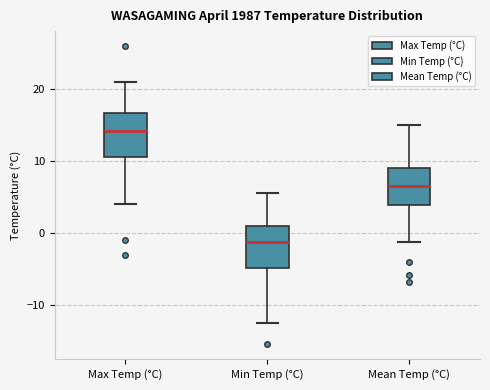

Reading left to right, read every box against the y-axis: the position of its median line, the range the box covers, and the ends of its whiskers. The values are not printed on the chart, so give them approximately, as read against the axis.

Max Temp (°C): median 14, box 11 to 17, whiskers 4 to 21
Min Temp (°C): median -1, box -5 to 1, whiskers -12 to 6
Mean Temp (°C): median 7, box 4 to 9, whiskers -1 to 15